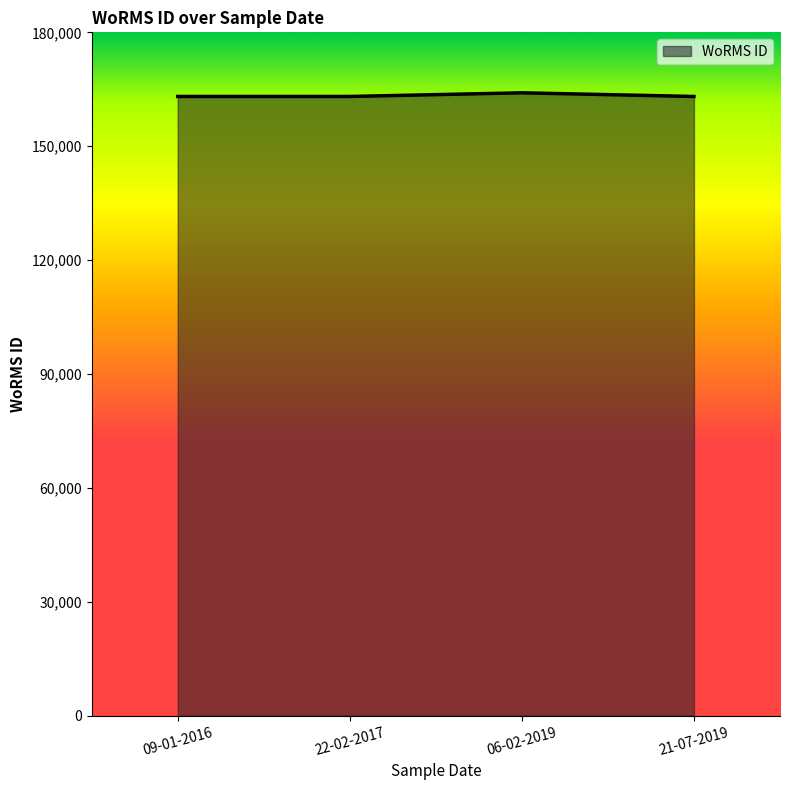

What is the smallest value displayed?

163108